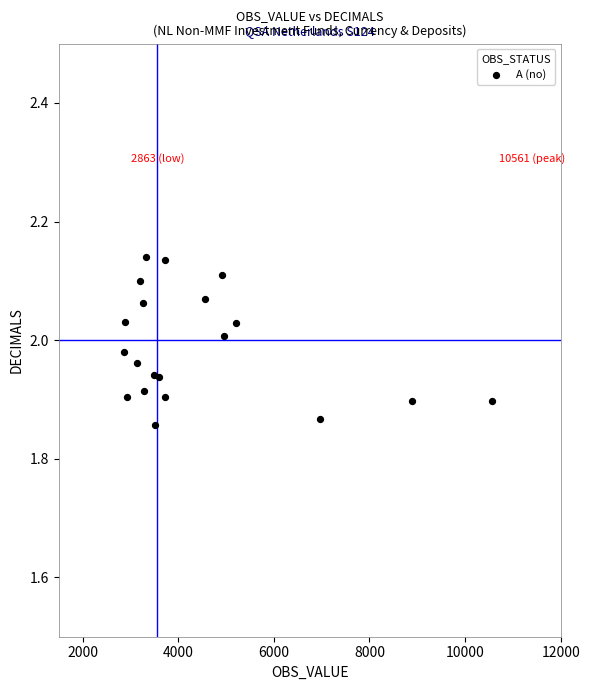

What is the range of X values (max minus min)?

7698.0